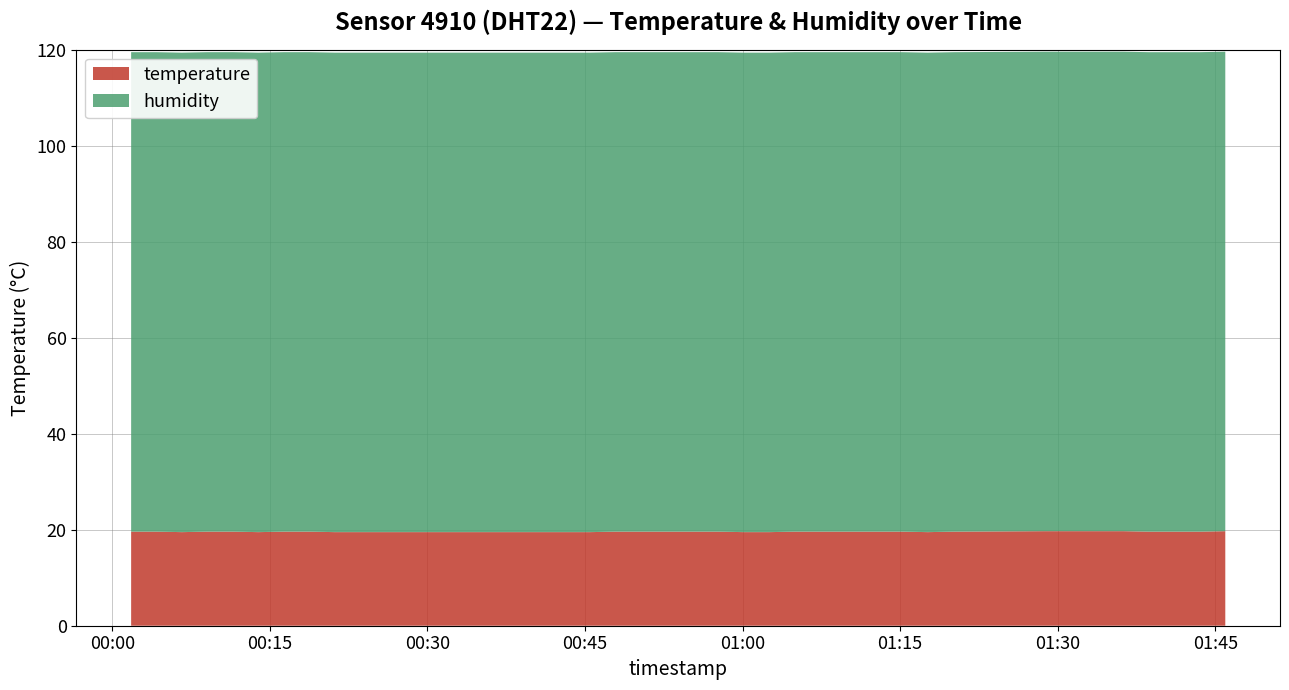

Reading right to left, extract all data points from this chart.

temperature: 2023-07-31T01:45:57=19.7	2023-07-31T01:43:32=19.6	2023-07-31T01:41:06=19.6	2023-07-31T01:38:41=19.6	2023-07-31T01:36:15=19.7	2023-07-31T01:33:49=19.7	2023-07-31T01:31:21=19.7	2023-07-31T01:28:49=19.7	2023-07-31T01:20:08=19.6	2023-07-31T01:17:38=19.5	2023-07-31T01:15:12=19.6	2023-07-31T01:12:45=19.6	2023-07-31T01:10:16=19.6	2023-07-31T01:04:59=19.6	2023-07-31T01:02:33=19.5	2023-07-31T01:00:07=19.5	2023-07-31T00:57:41=19.6	2023-07-31T00:55:13=19.6	2023-07-31T00:52:47=19.6	2023-07-31T00:50:21=19.6	2023-07-31T00:47:54=19.6	2023-07-31T00:45:28=19.5	2023-07-31T00:43:03=19.5	2023-07-31T00:40:37=19.5	2023-07-31T00:38:11=19.5	2023-07-31T00:35:45=19.5	2023-07-31T00:33:20=19.5	2023-07-31T00:30:54=19.5	2023-07-31T00:28:28=19.5	2023-07-31T00:26:03=19.5	2023-07-31T00:23:37=19.5	2023-07-31T00:21:12=19.5	2023-07-31T00:18:46=19.6	2023-07-31T00:16:21=19.6	2023-07-31T00:13:55=19.5	2023-07-31T00:11:29=19.6	2023-07-31T00:09:04=19.6	2023-07-31T00:06:38=19.5	2023-07-31T00:04:13=19.6	2023-07-31T00:01:48=19.6
humidity: 2023-07-31T01:45:57=99.9	2023-07-31T01:43:32=99.9	2023-07-31T01:41:06=99.9	2023-07-31T01:38:41=99.9	2023-07-31T01:36:15=99.9	2023-07-31T01:33:49=99.9	2023-07-31T01:31:21=99.9	2023-07-31T01:28:49=99.9	2023-07-31T01:20:08=99.9	2023-07-31T01:17:38=99.9	2023-07-31T01:15:12=99.9	2023-07-31T01:12:45=99.9	2023-07-31T01:10:16=99.9	2023-07-31T01:04:59=99.9	2023-07-31T01:02:33=99.9	2023-07-31T01:00:07=99.9	2023-07-31T00:57:41=99.9	2023-07-31T00:55:13=99.9	2023-07-31T00:52:47=99.9	2023-07-31T00:50:21=99.9	2023-07-31T00:47:54=99.9	2023-07-31T00:45:28=99.9	2023-07-31T00:43:03=99.9	2023-07-31T00:40:37=99.9	2023-07-31T00:38:11=99.9	2023-07-31T00:35:45=99.9	2023-07-31T00:33:20=99.9	2023-07-31T00:30:54=99.9	2023-07-31T00:28:28=99.9	2023-07-31T00:26:03=99.9	2023-07-31T00:23:37=99.9	2023-07-31T00:21:12=99.9	2023-07-31T00:18:46=99.9	2023-07-31T00:16:21=99.9	2023-07-31T00:13:55=99.9	2023-07-31T00:11:29=99.9	2023-07-31T00:09:04=99.9	2023-07-31T00:06:38=99.9	2023-07-31T00:04:13=99.9	2023-07-31T00:01:48=99.9